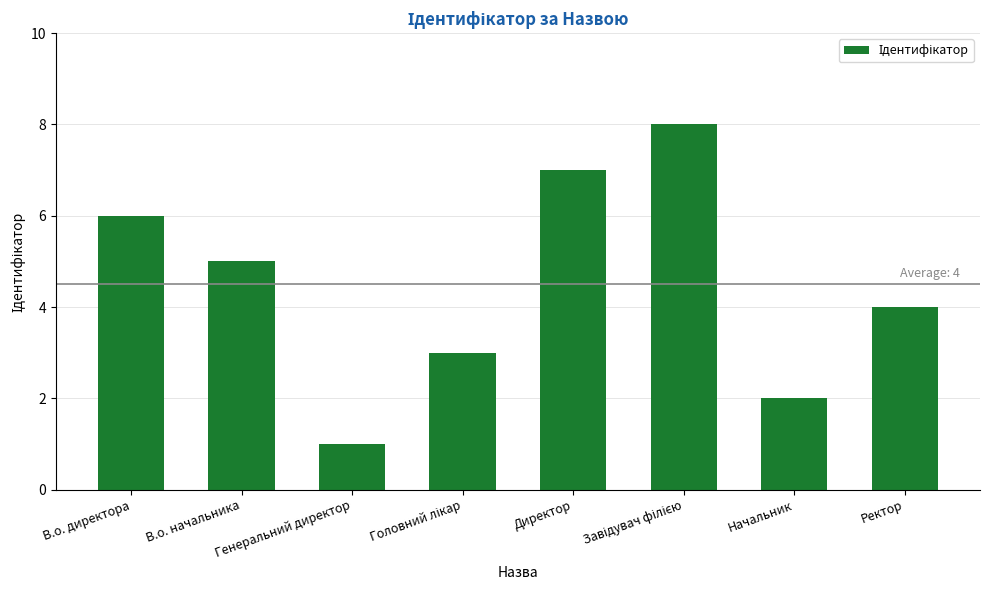

Which has a higher value, Начальник or Генеральний директор?

Начальник